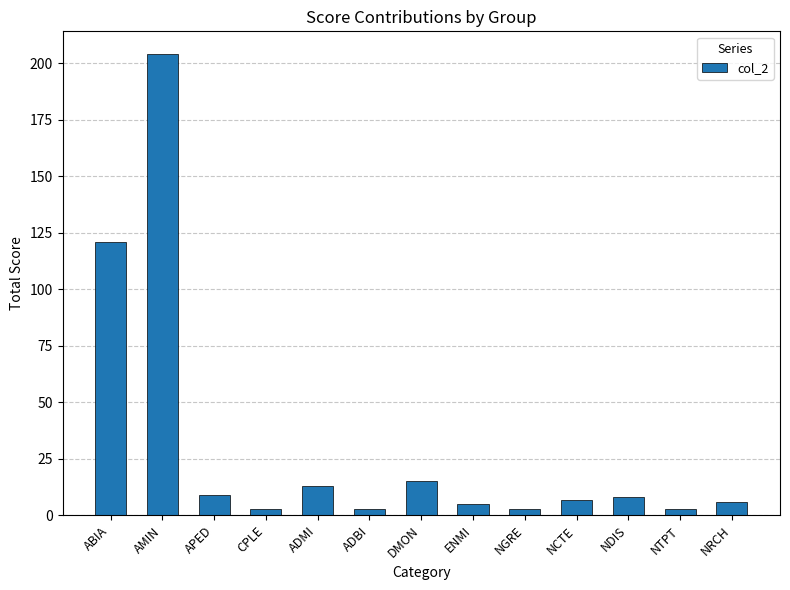

Reading left to right, extract all data points from this chart.

121	204	9	3	13	3	15	5	3	7	8	3	6